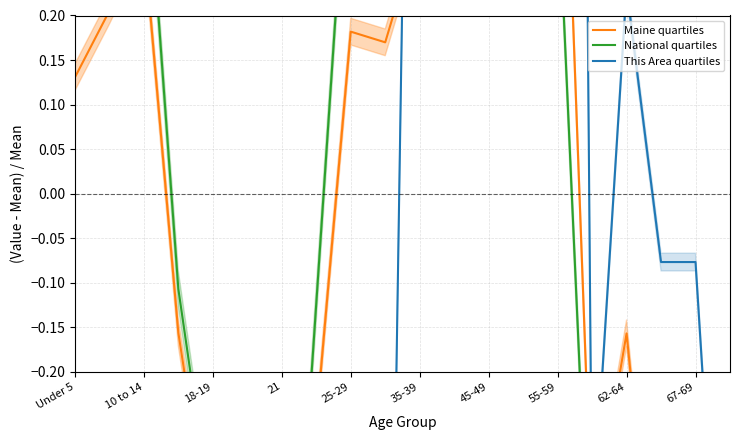

The This Area quartiles series shows 0.7 at 11. True or false?

False